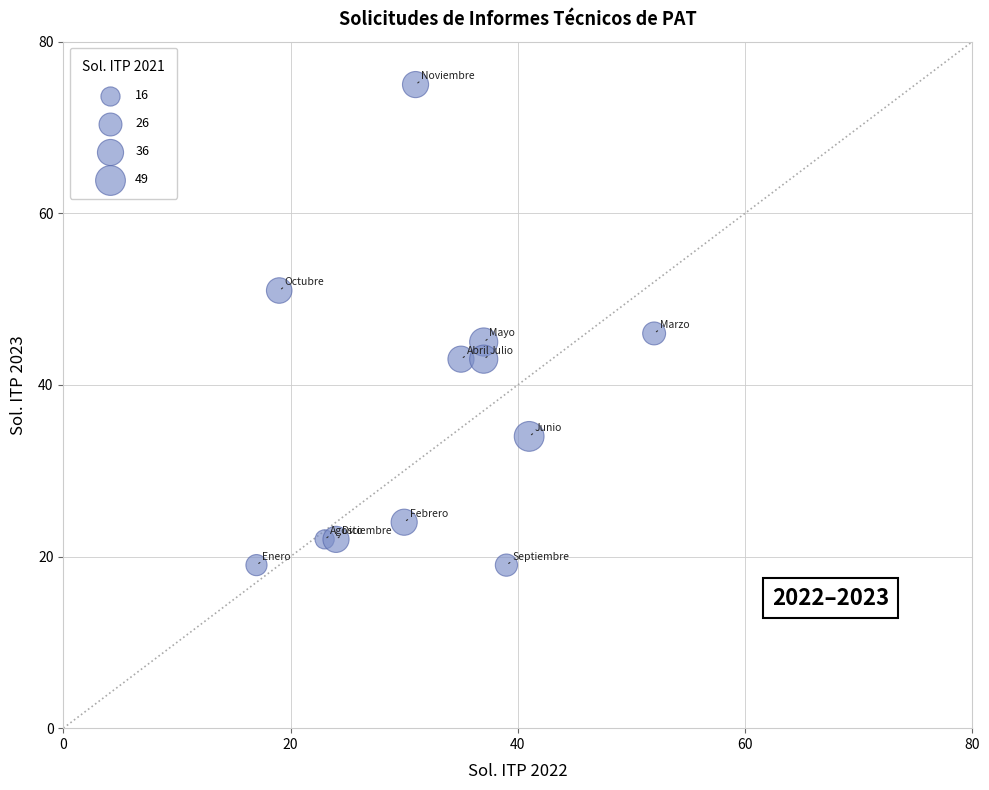

What is the range of Y values (max minus min)?

56